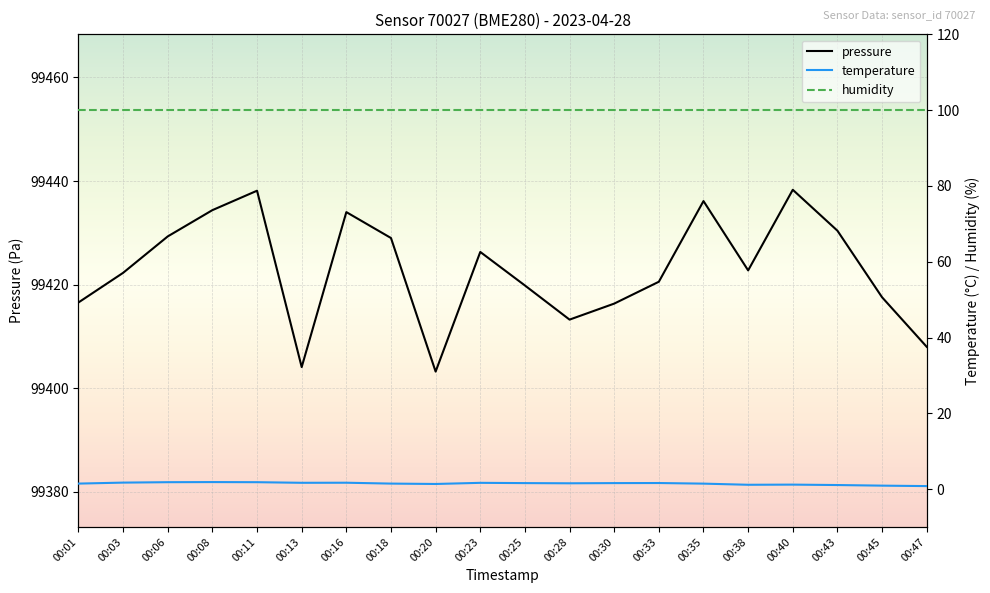

What is the minimum value for pressure?

99403.2